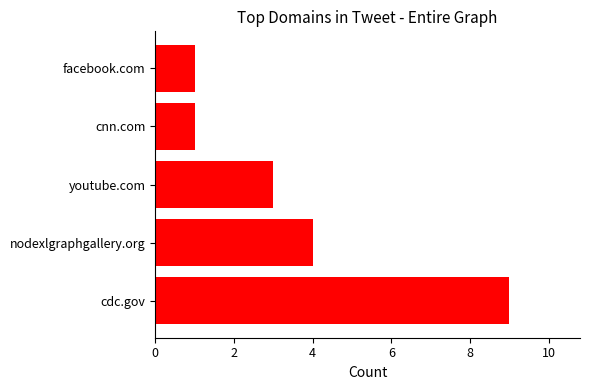

How many values are below 3?

2